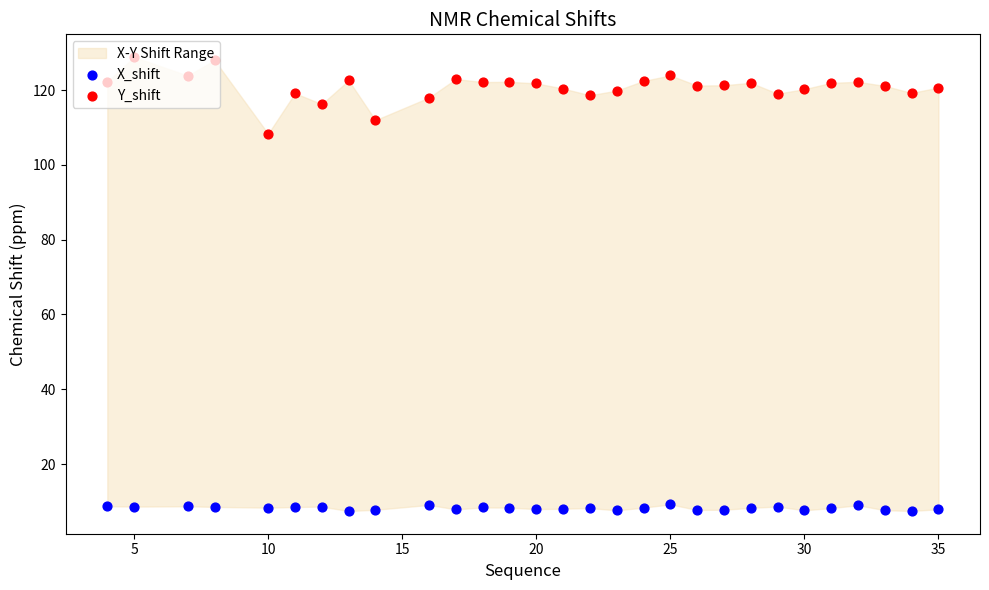

Is the value of X_shift at 35 greater than the value of Y_shift at 15?

No